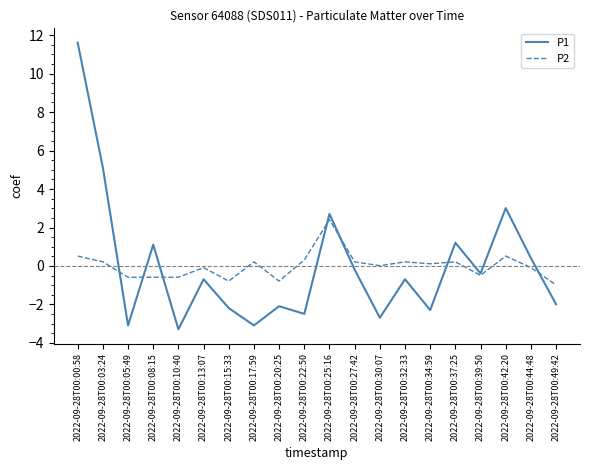

What are all the series names shown in the legend?

P1, P2